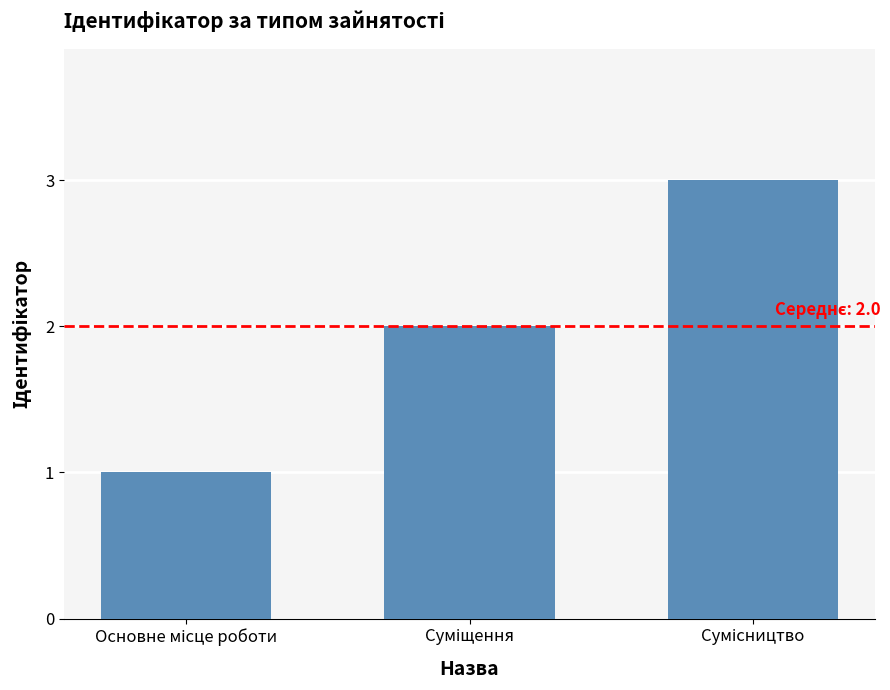

How many values are between 1 and 3?

3